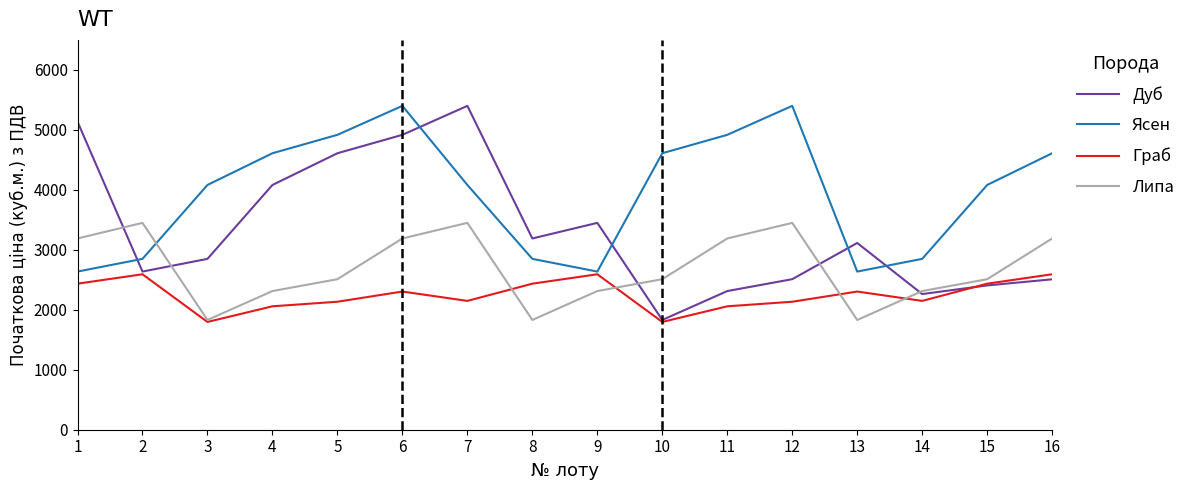

How many lines are shown in the chart?

4